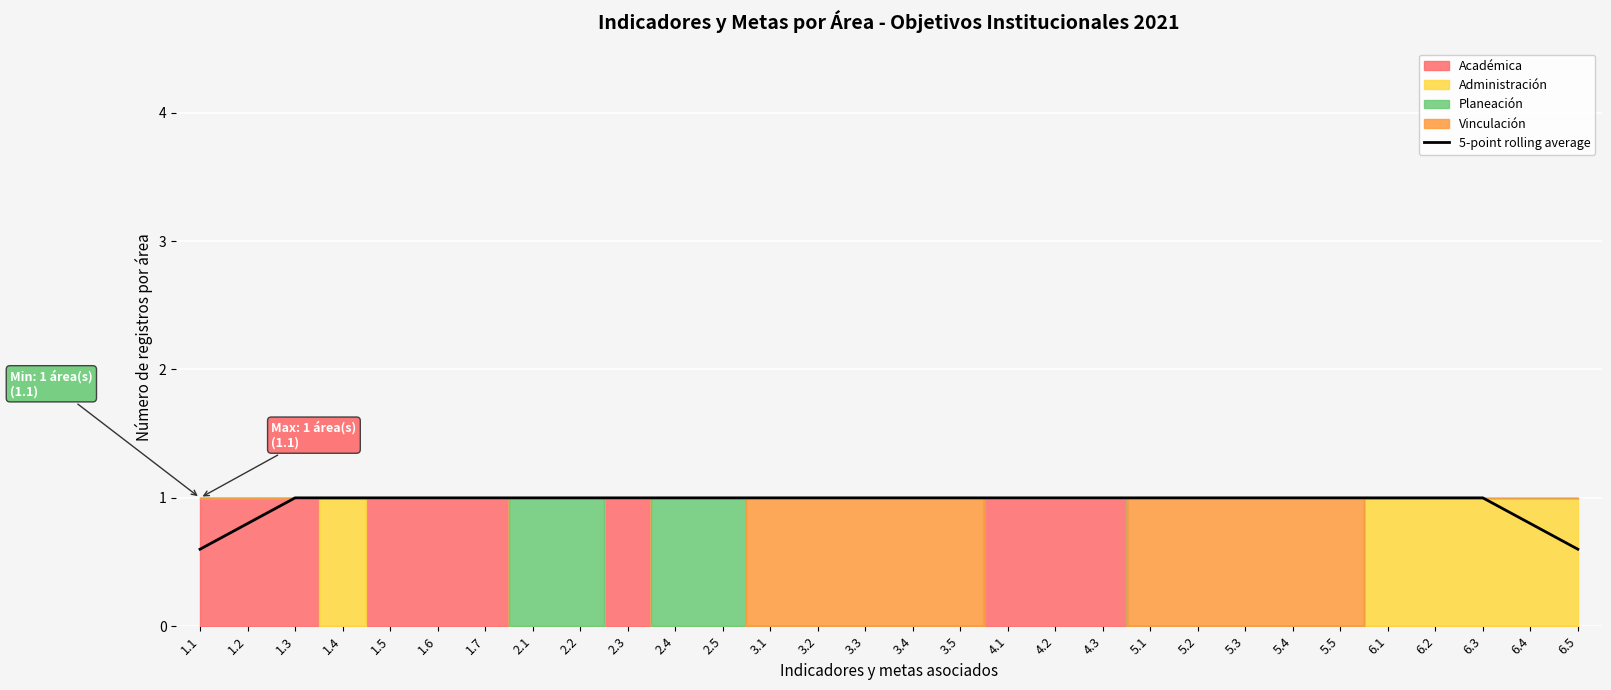

What is the maximum value shown in the chart?

1.0